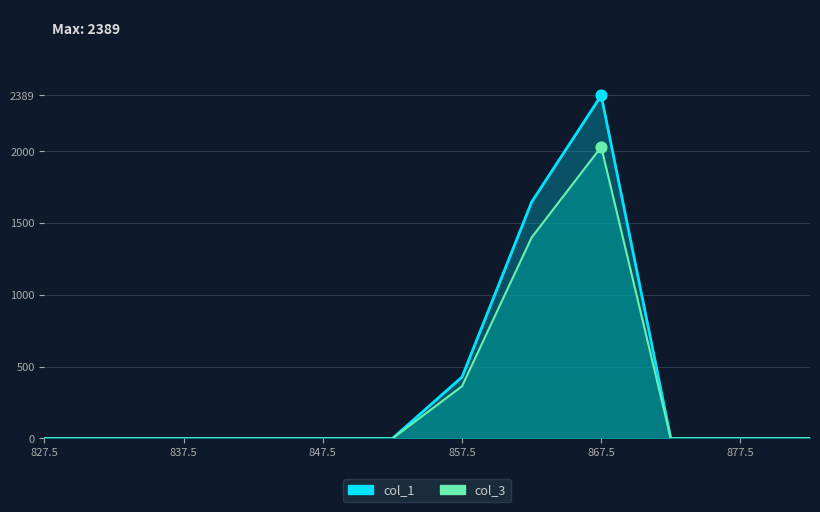

Which series has the largest total across all categories?

col_1 line